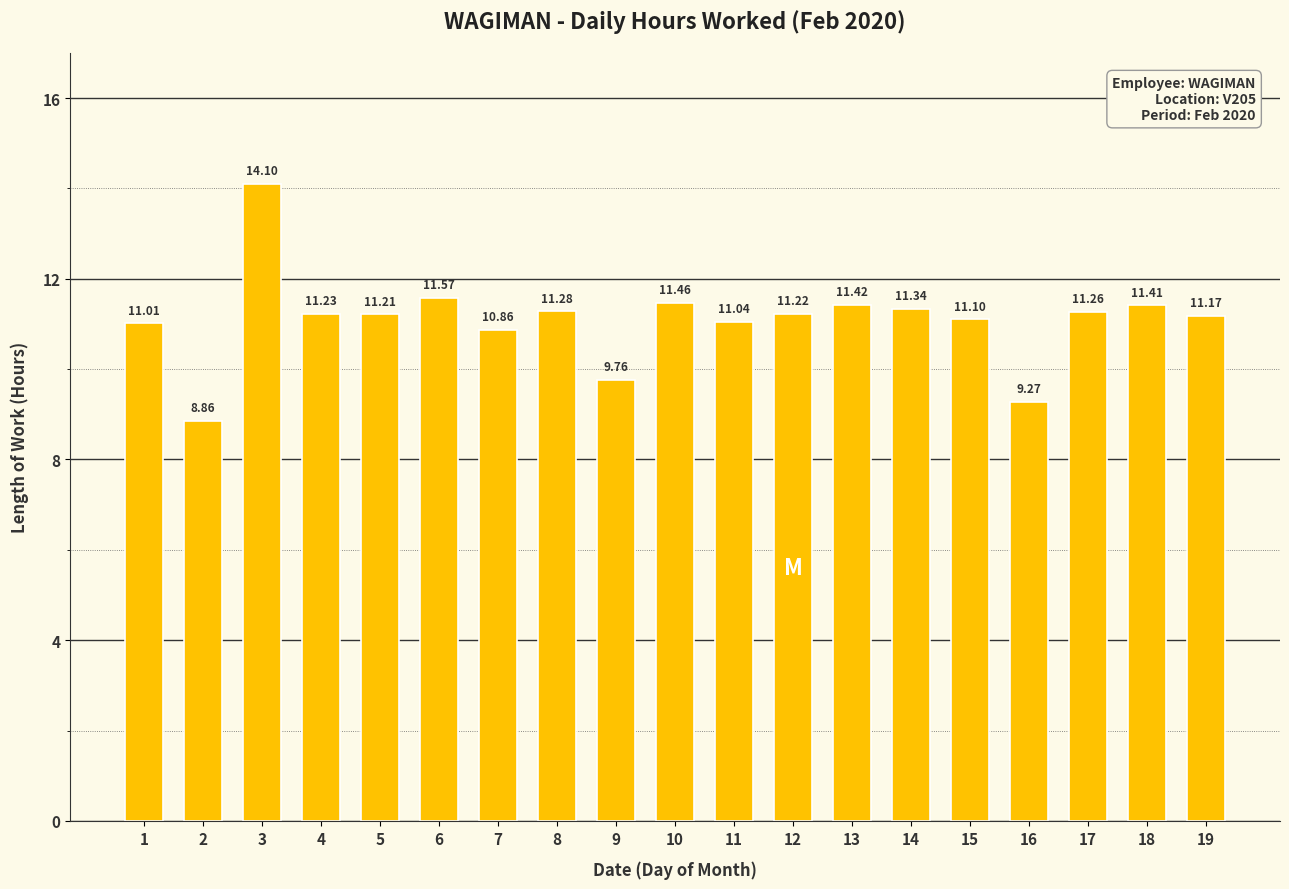

Read the value at 4.

11.2